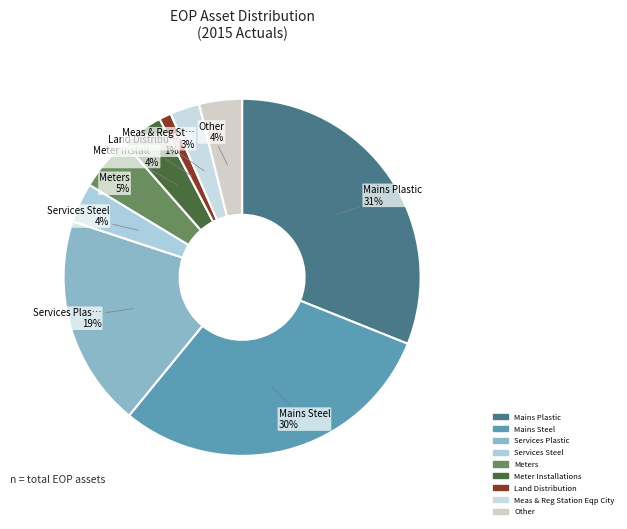

What is the change in value from Meter Installations to Meas & Reg Station Eqp City?

-14589068.7